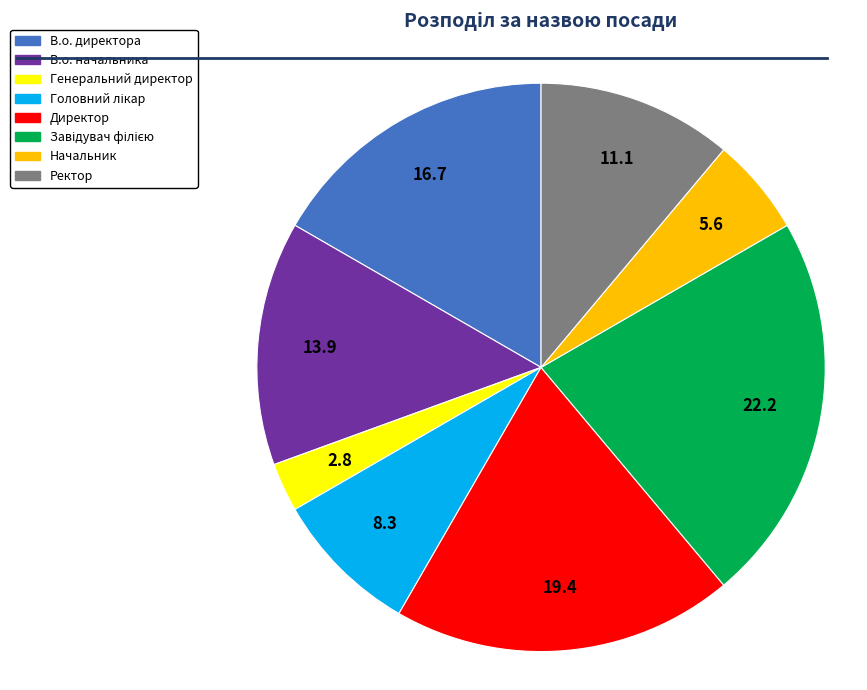

What is the smallest slice in the pie chart?

Генеральний директор